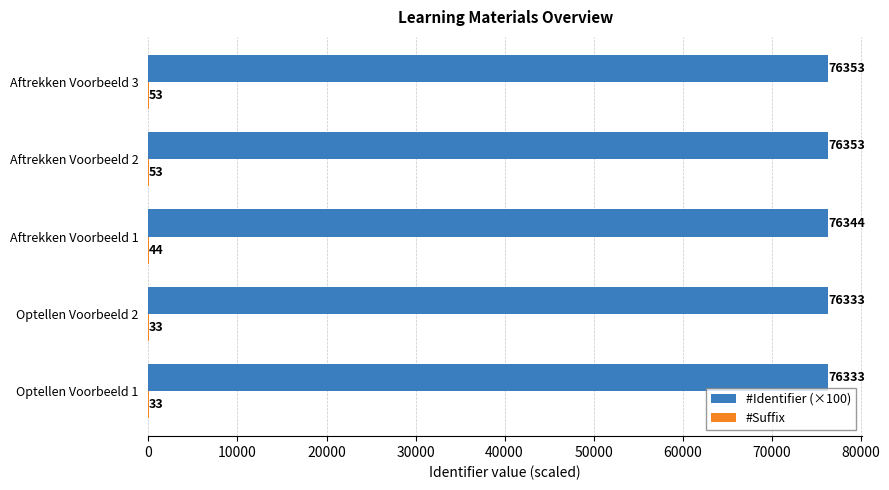

The #Identifier (×100) series shows 76333.1 at Optellen Voorbeeld 2. True or false?

True